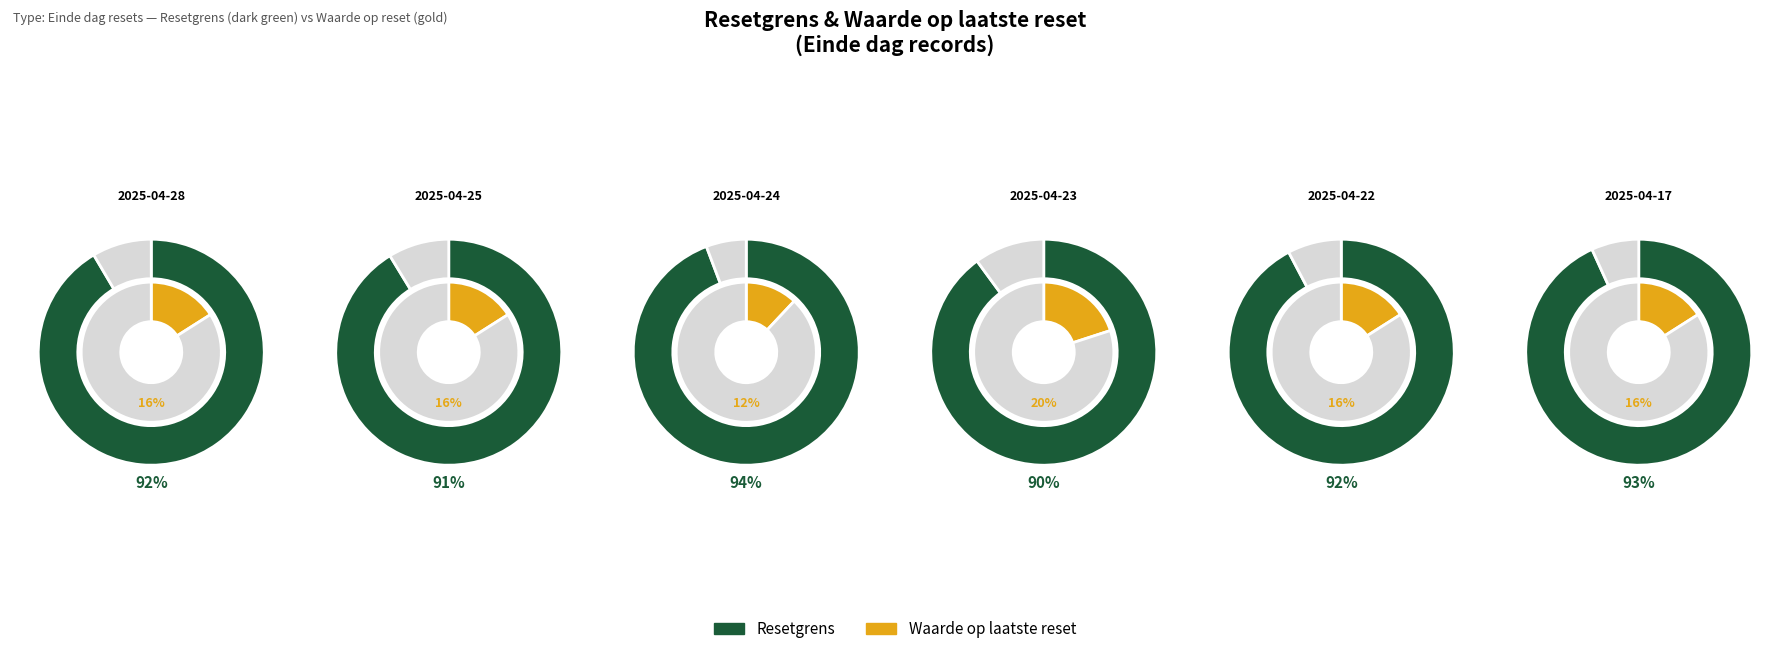

Does any single category account for the majority?

No